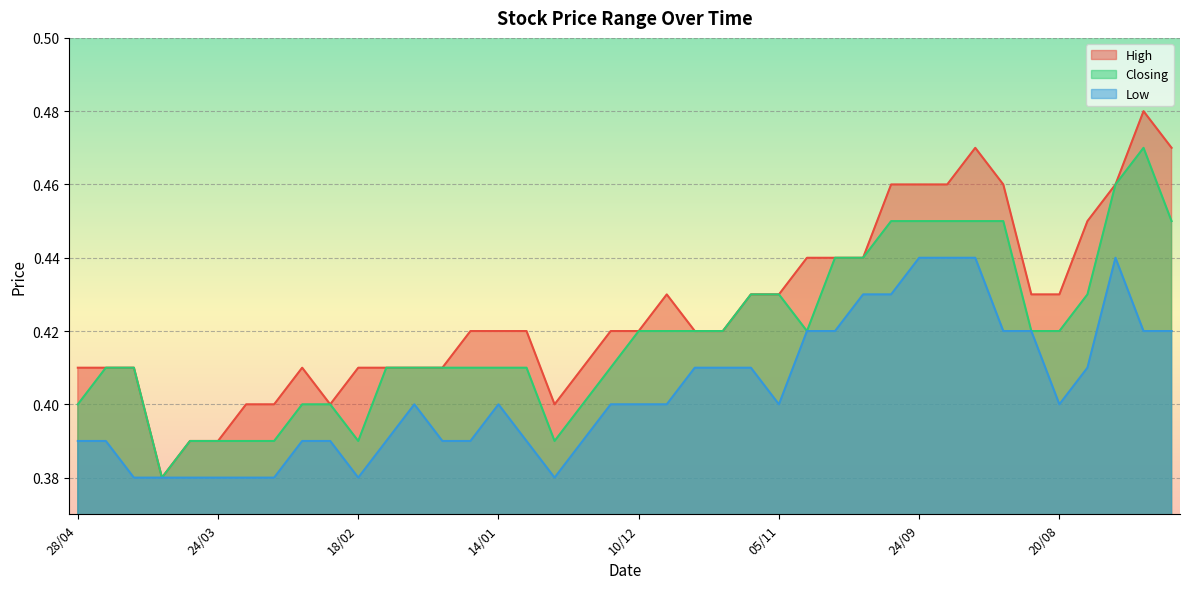

How many interior local valleys does the High series have?

3